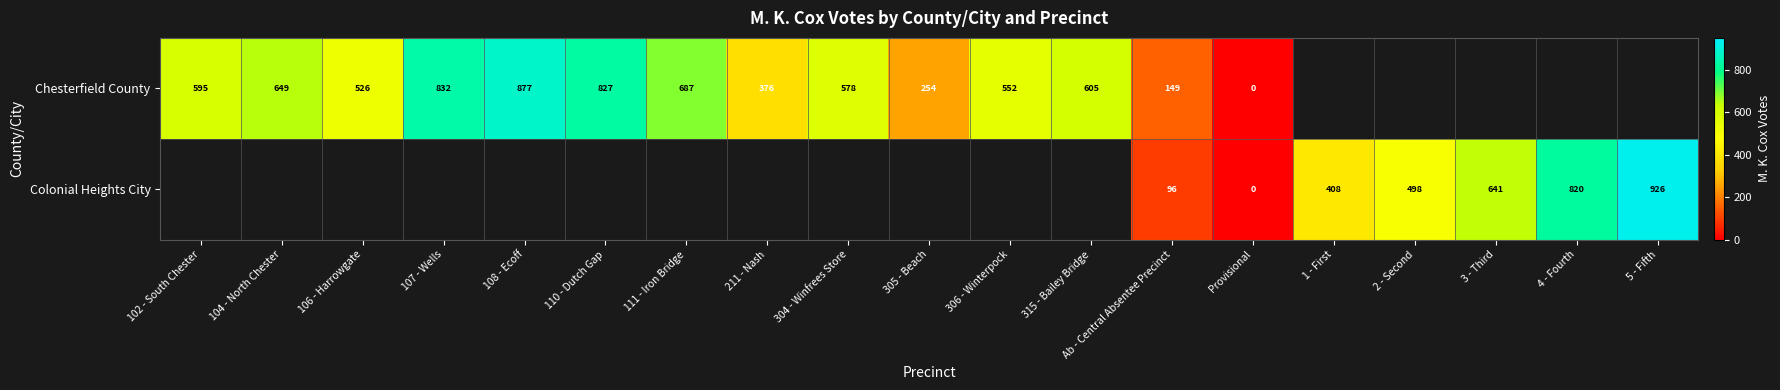

Is it true that Chesterfield County equals 552 at 306 - Winterpock?

True